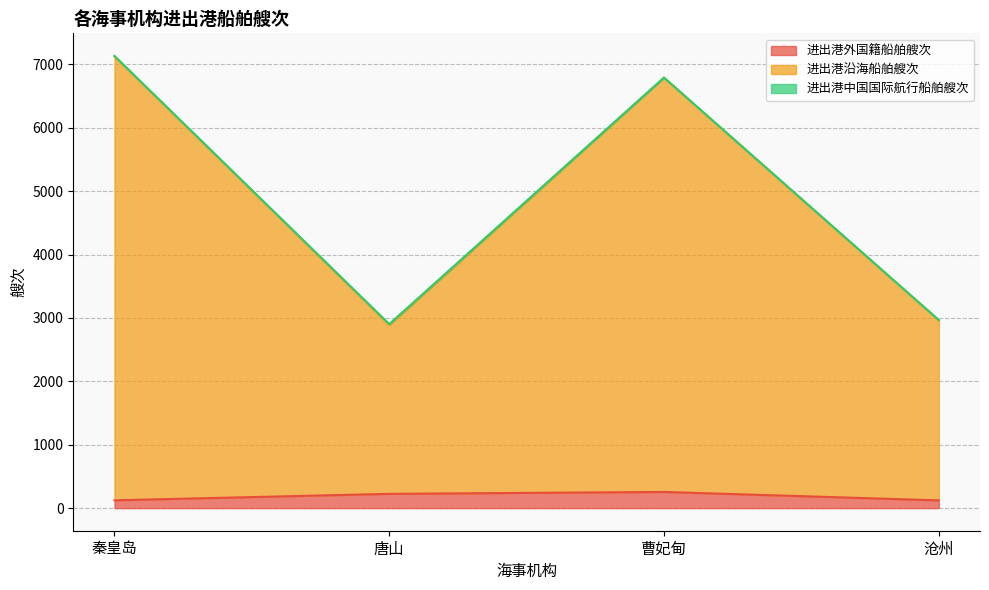

What is the maximum value shown in the chart?

7128